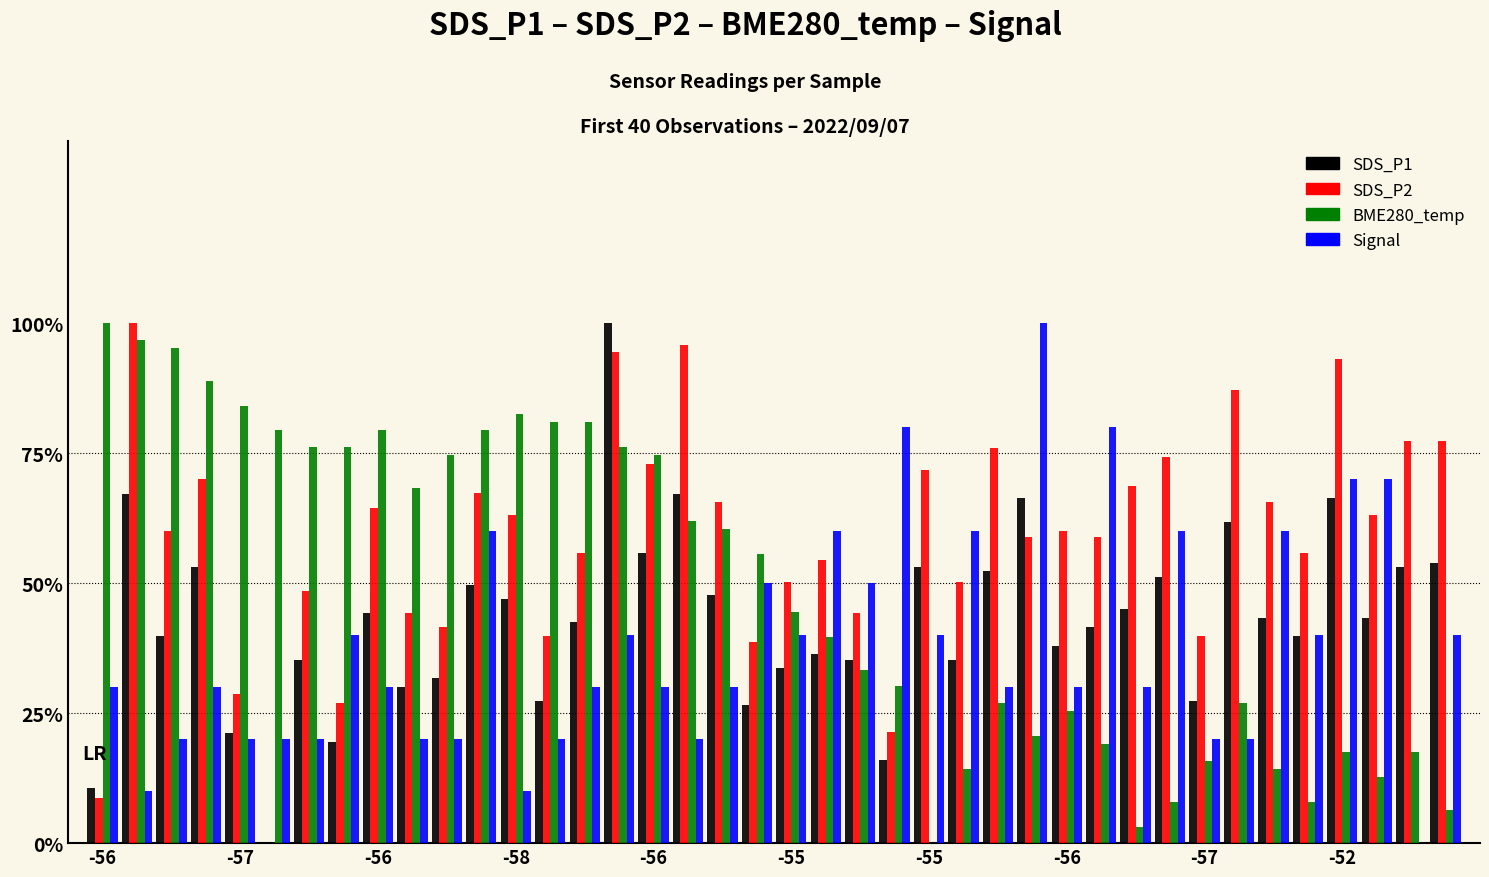

Are the bars grouped side by side (vs. stacked)?

Yes